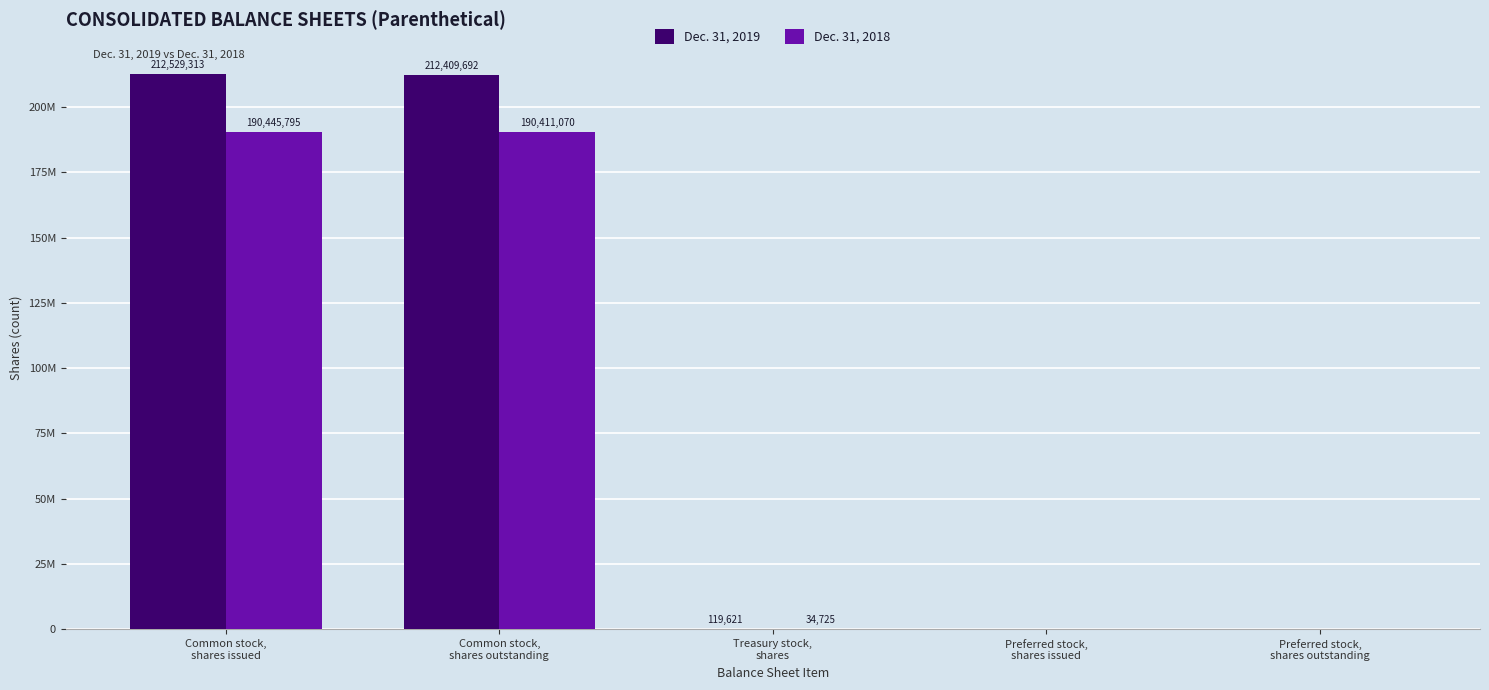

What is the difference between the second highest and second lowest values in the Dec. 31, 2019 series?

212409692